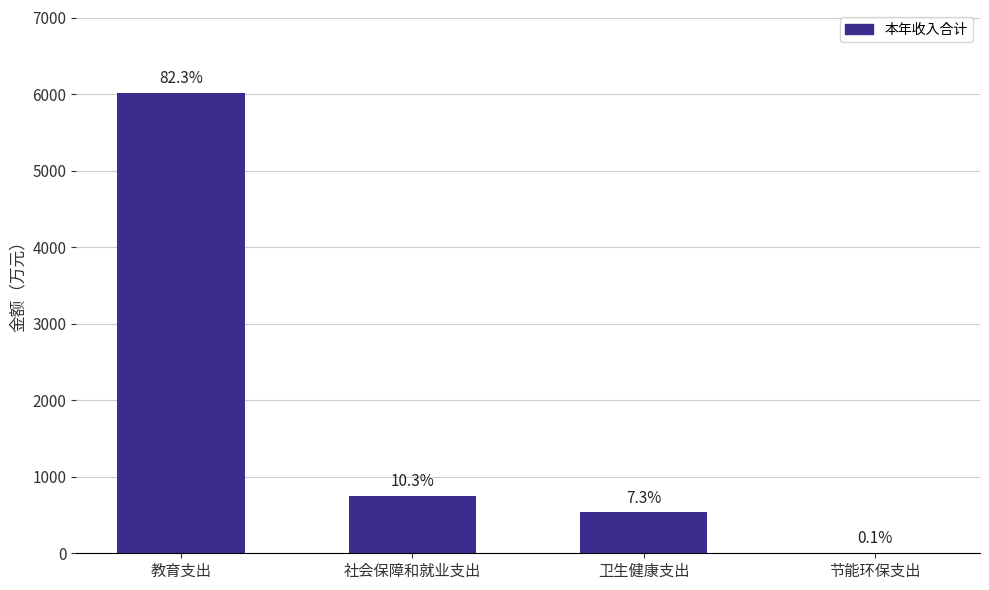

Read the value at 节能环保支出.

8.0